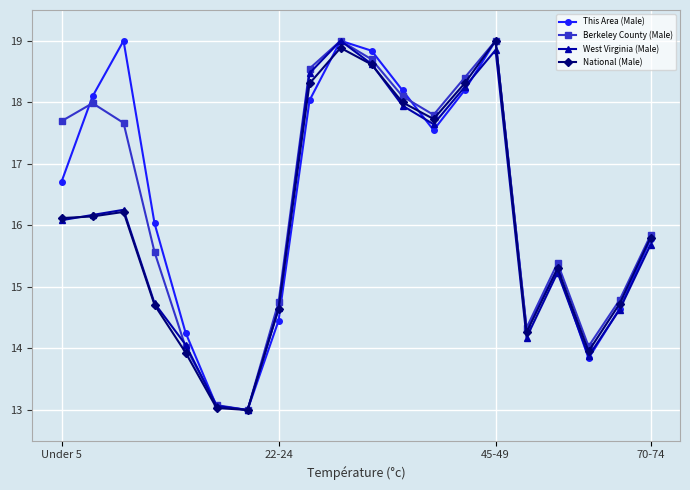

What is the value of the National (Male) point at the 13th from the left?

17.7